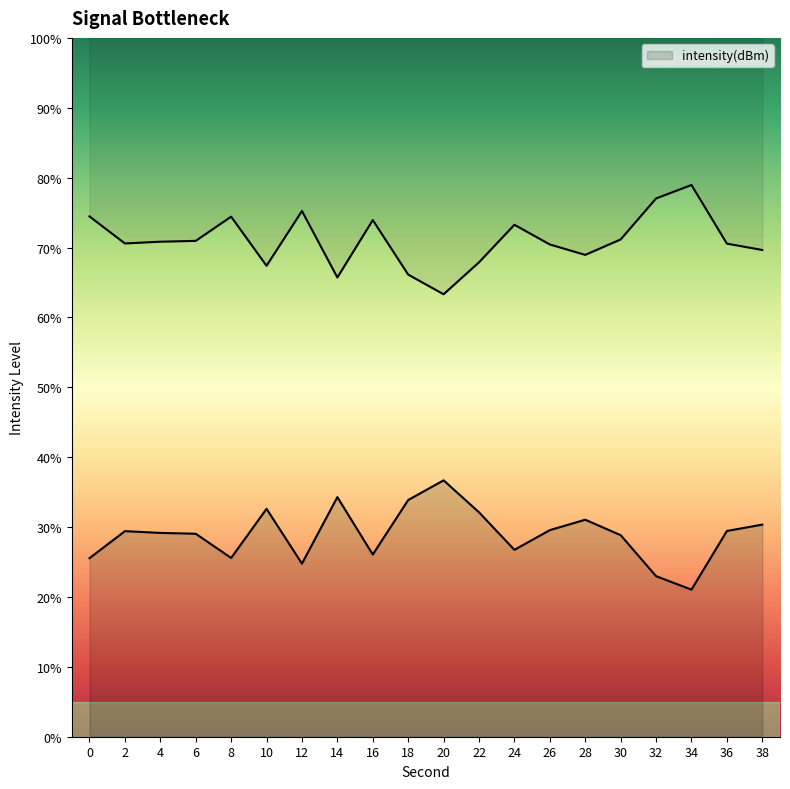

Is it true that the value at 34 is 36.7?

False